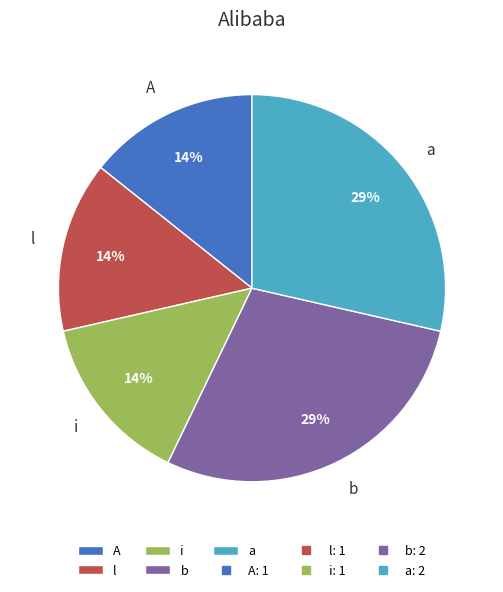

What is the ratio of the value at i to the value at l?

1.0